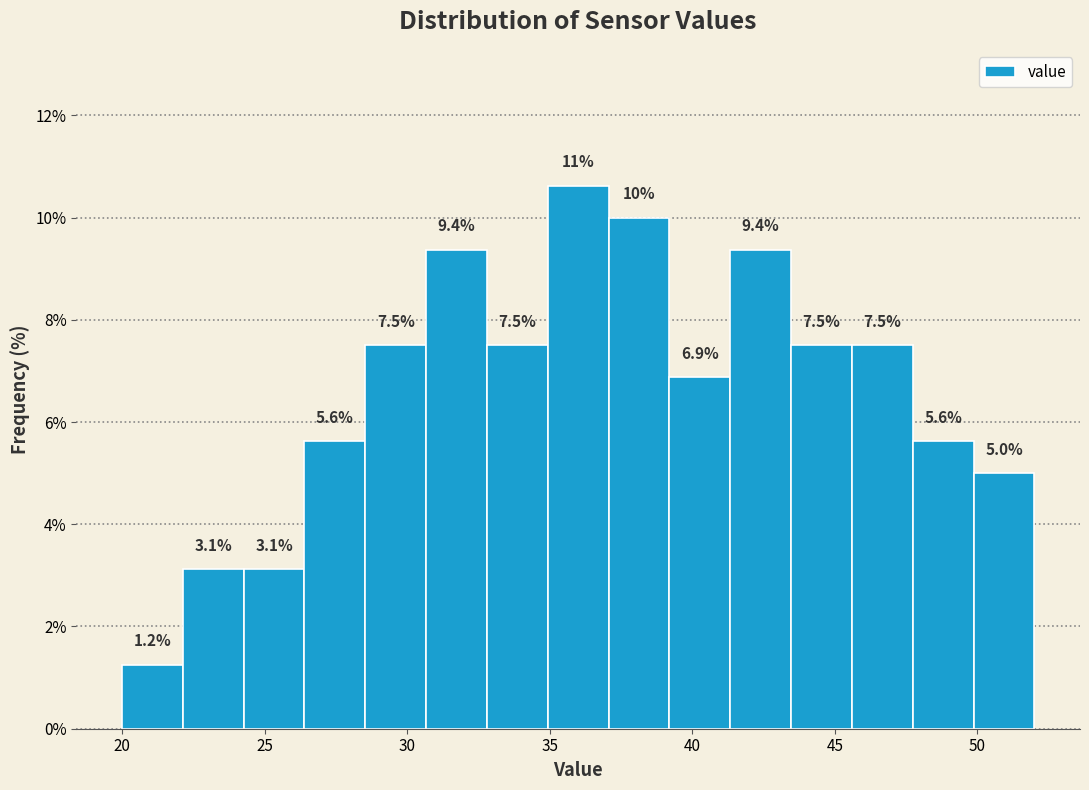

Which range on the x-axis has the tallest bar?

35.0 to 37.0